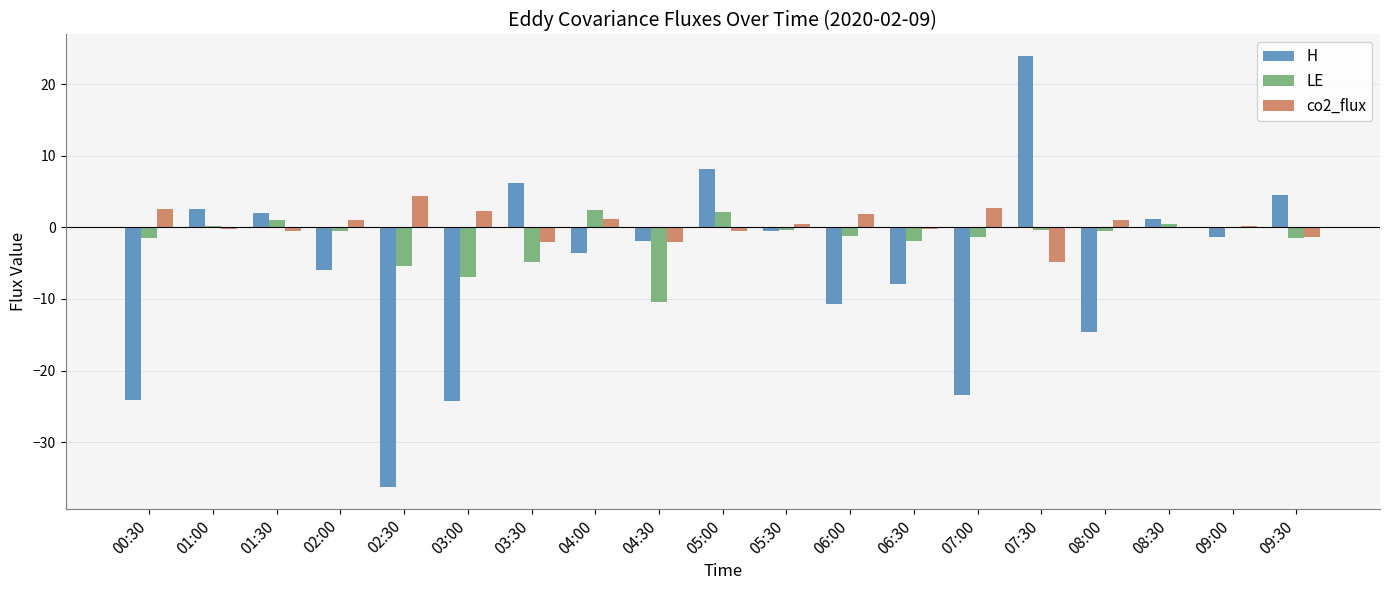

The H series shows -0.9 at 04:00. True or false?

False